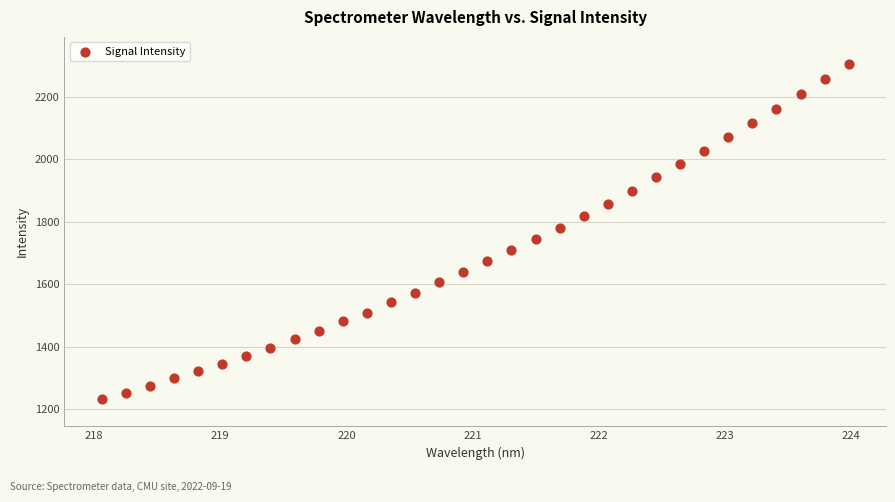

What is the range of Y values (max minus min)?

1073.5